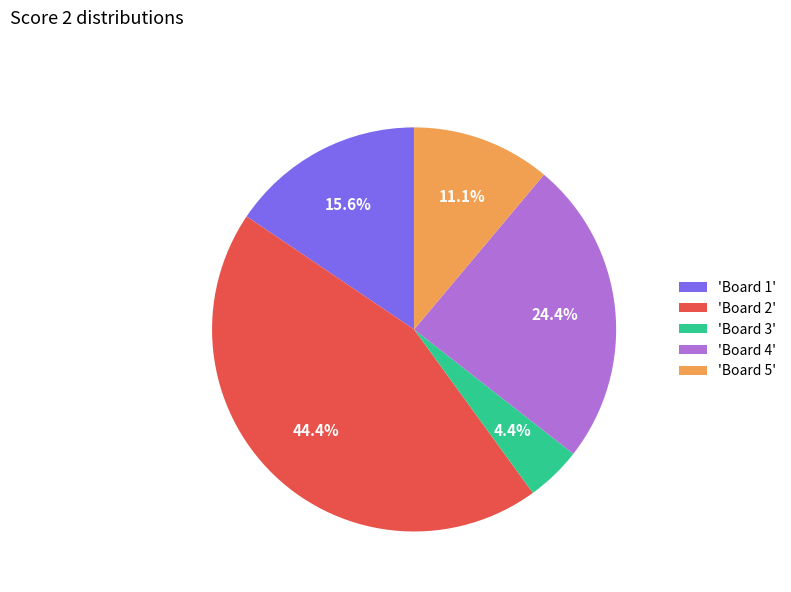

To the nearest percent, what is the average slice percentage?

20%